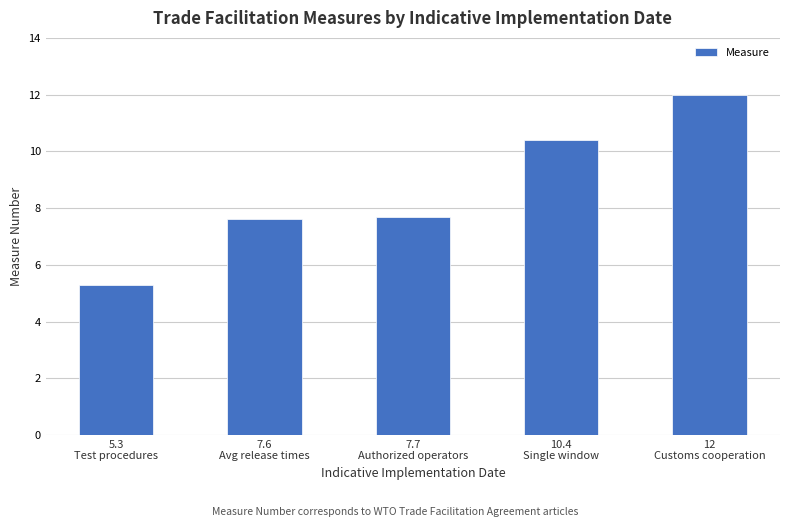

What is the average value?

8.6